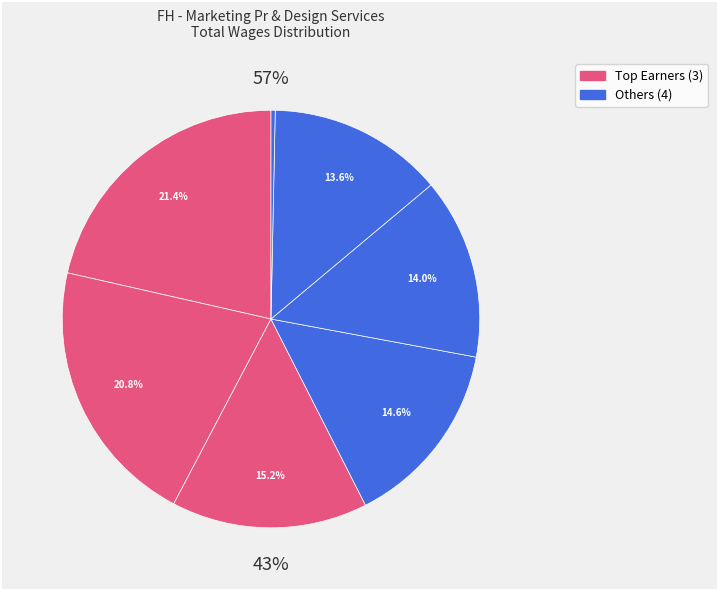

To the nearest percent, what is the average slice percentage?

14%